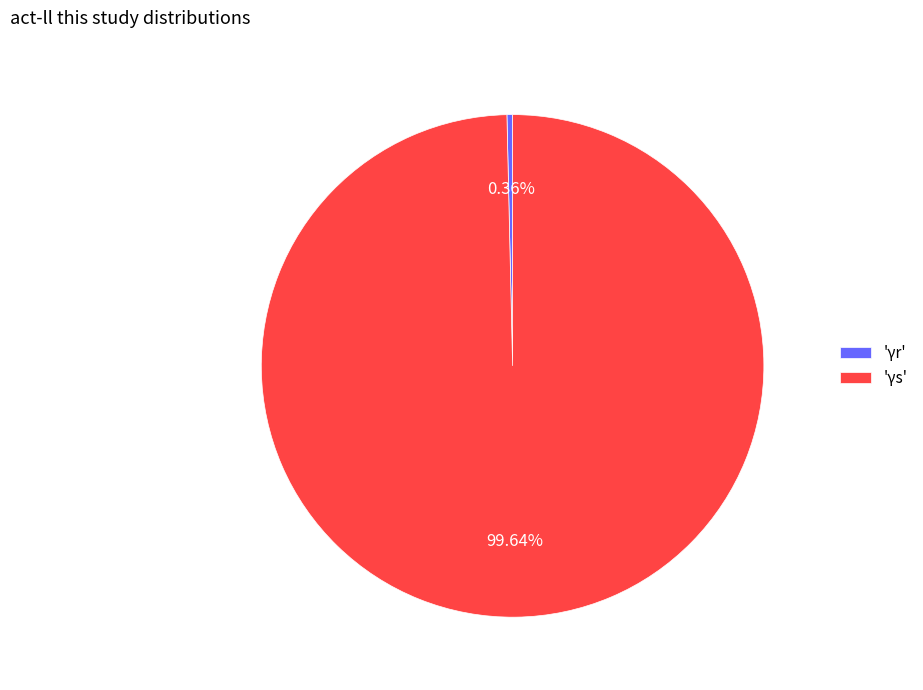

Which slice is the smallest?

'γr'